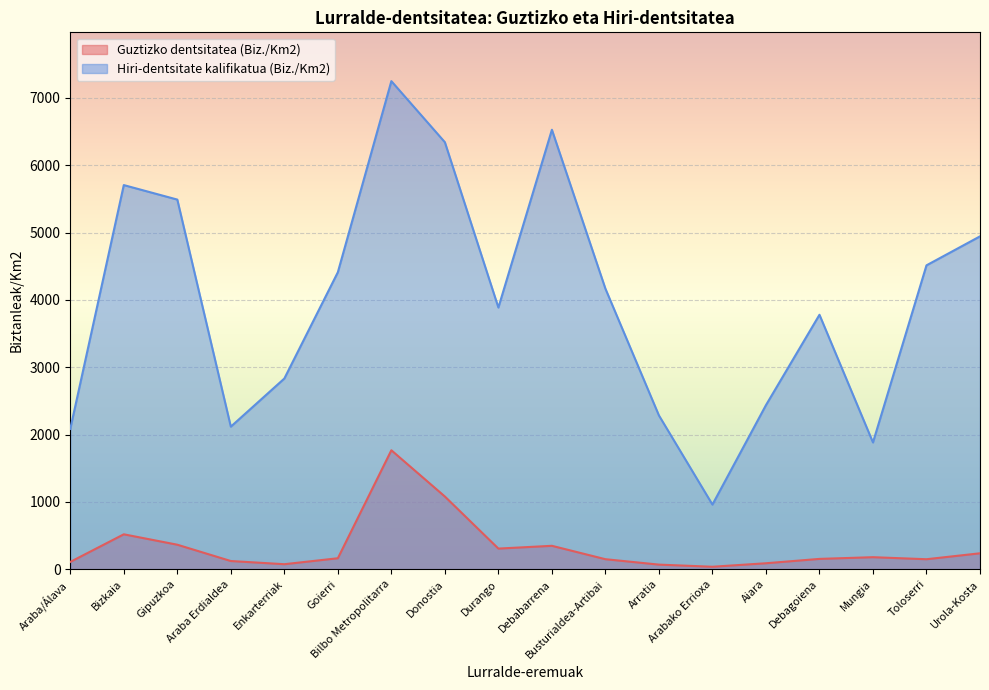

What is the difference between the highest and lowest values at Bizkaia?

5186.8